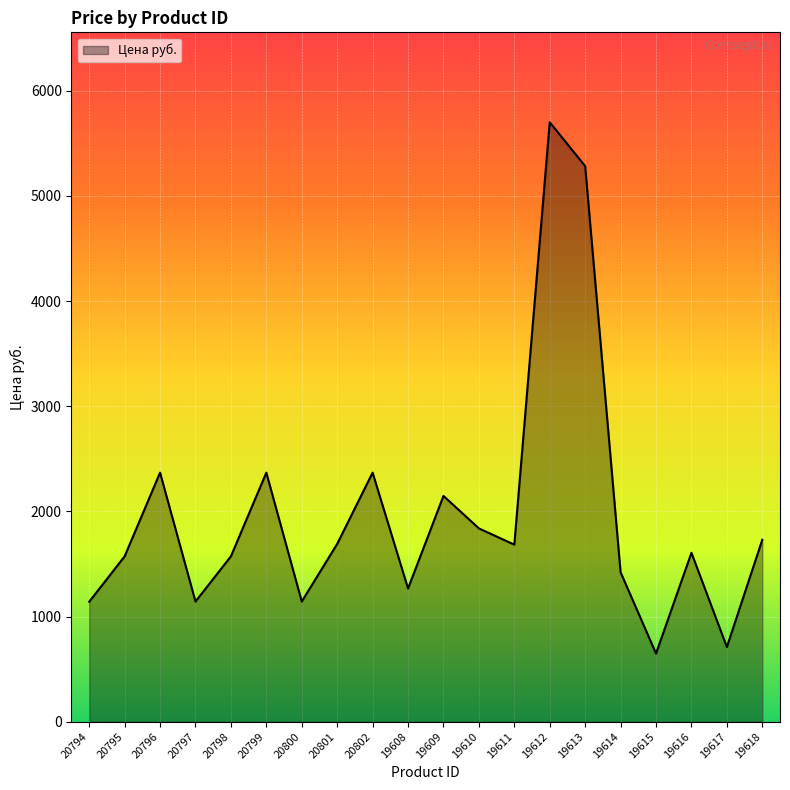

What is the change in value from 20797 to 20798?

+430.0